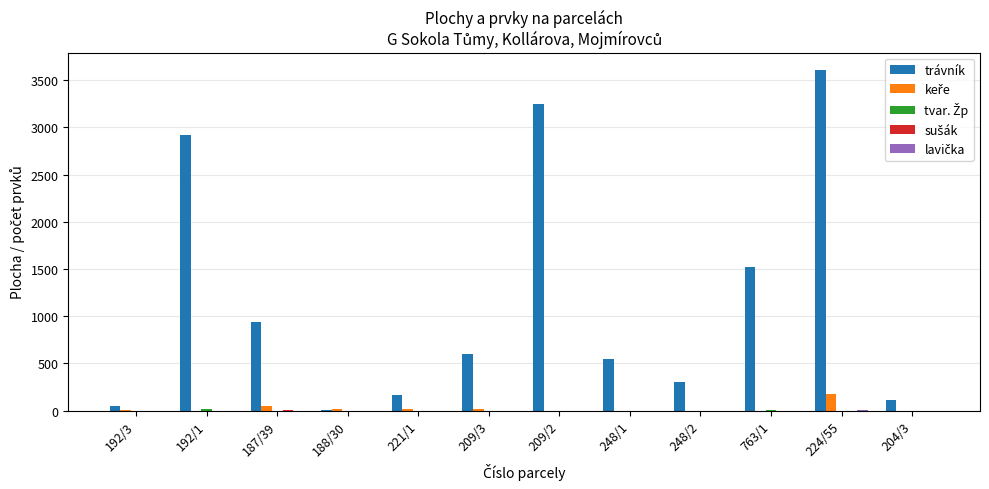

What is the greatest value displayed?

3611